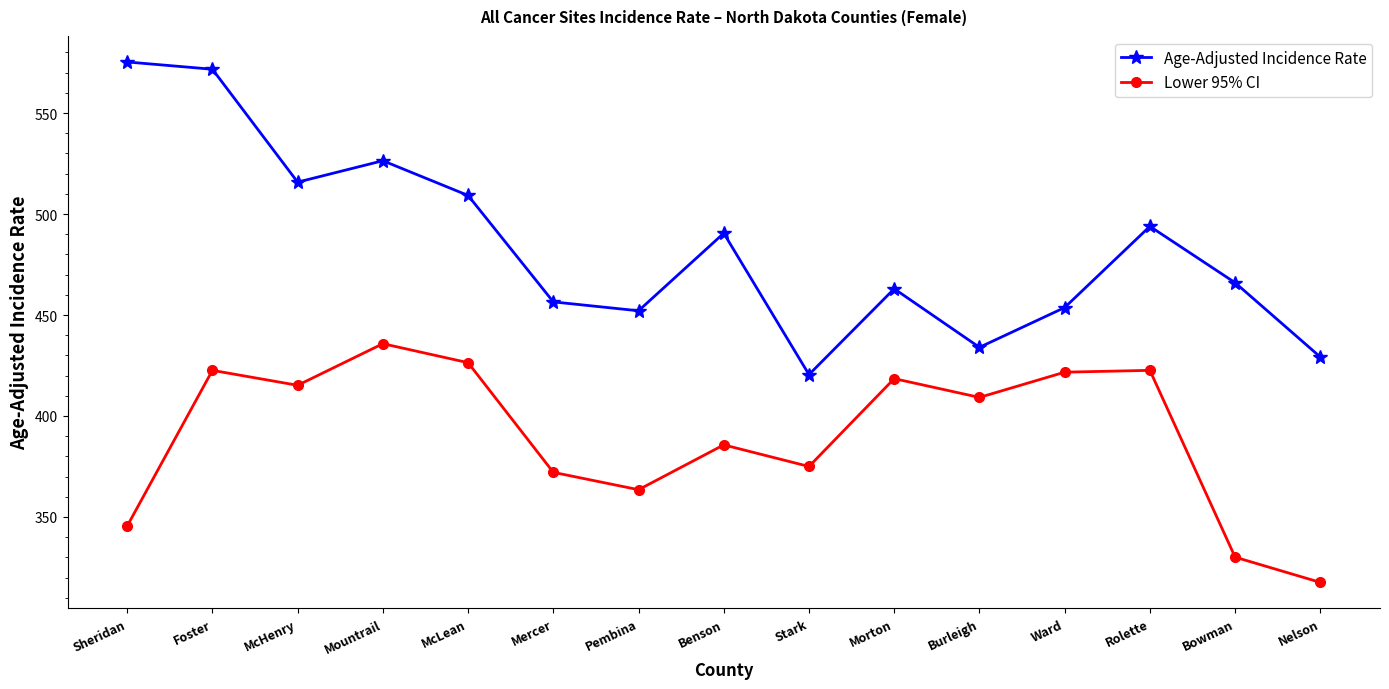

At which label does Lower 95% CI first exceed 409?

Foster